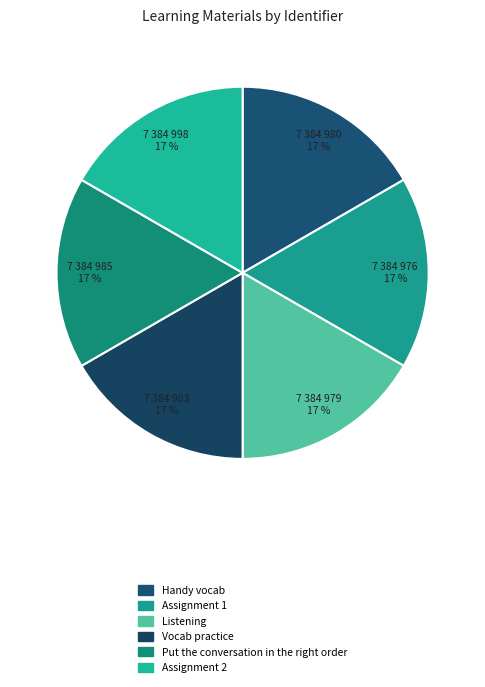

Does Handy vocab represent more than half of the total?

No